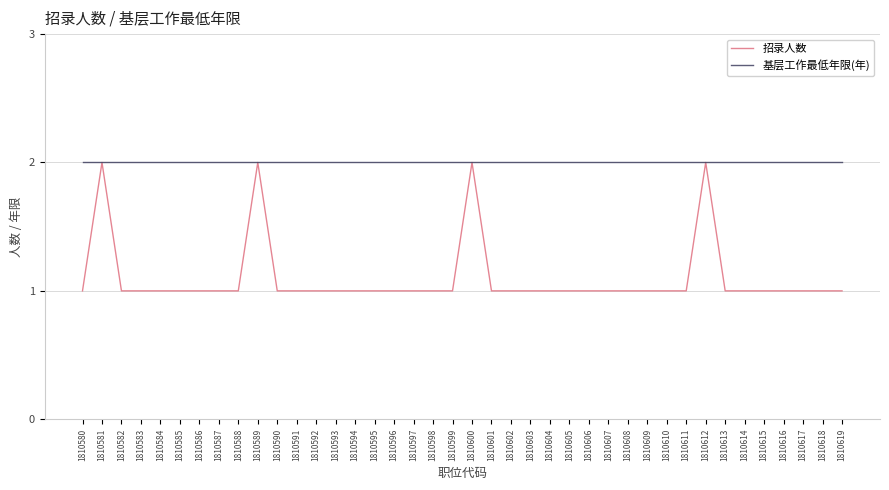

Read the 基层工作最低年限(年) value at 1810611.

2